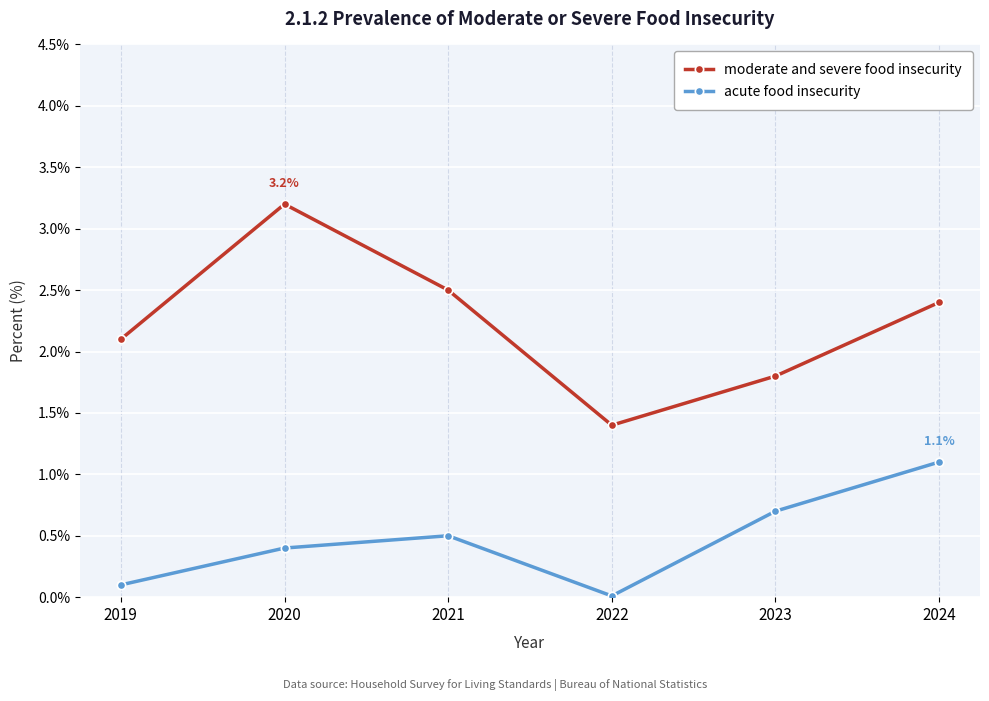

Rank the series by their maximum value, from lowest to highest.

acute food insecurity, moderate and severe food insecurity